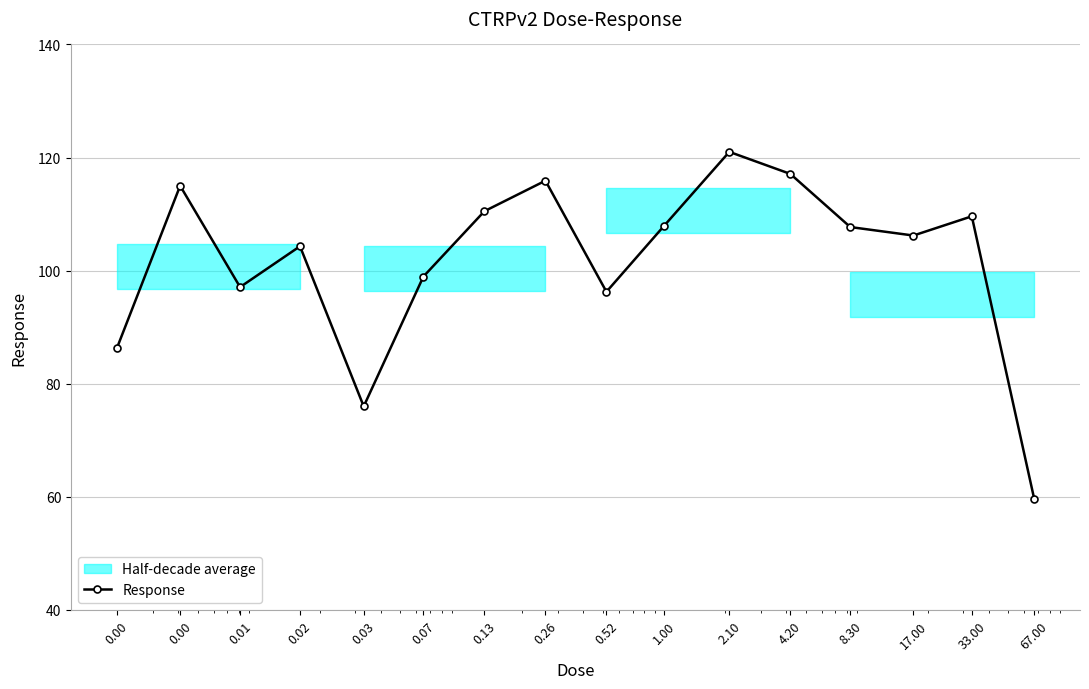

Is it true that the value at 0.00 is 184.8?

False